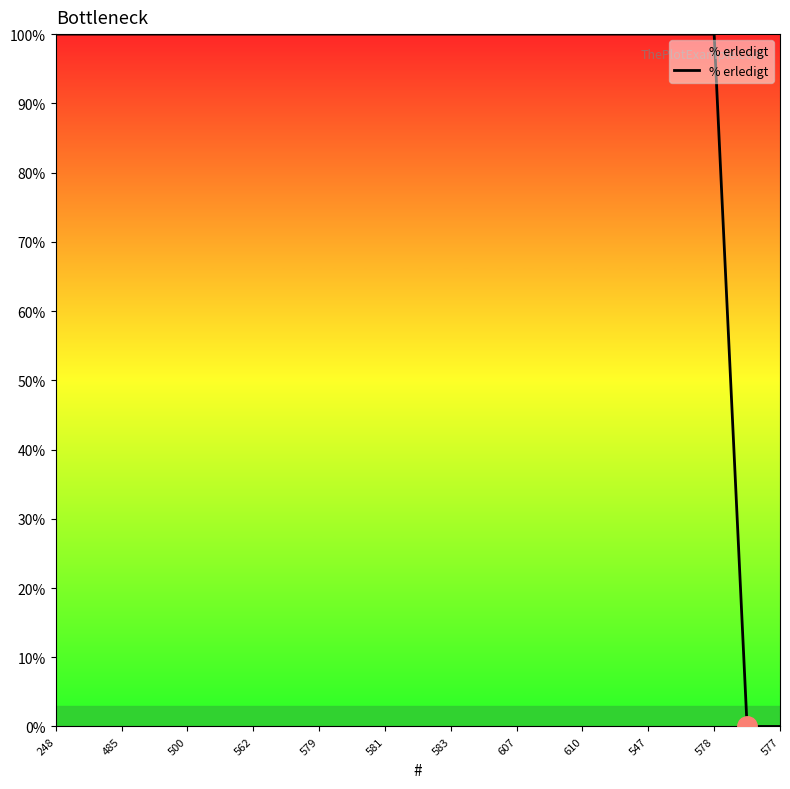

What is the greatest value displayed?

100